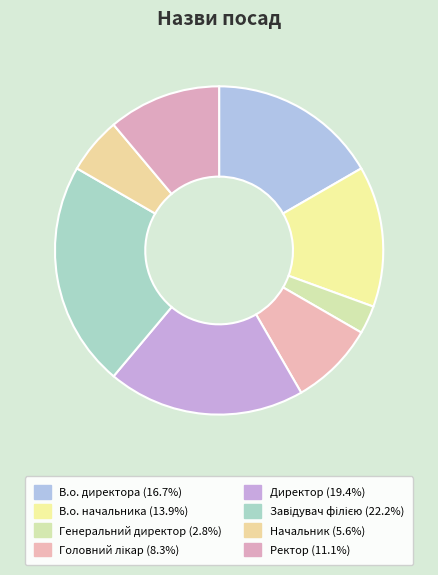

Count the number of slices in the pie.

8